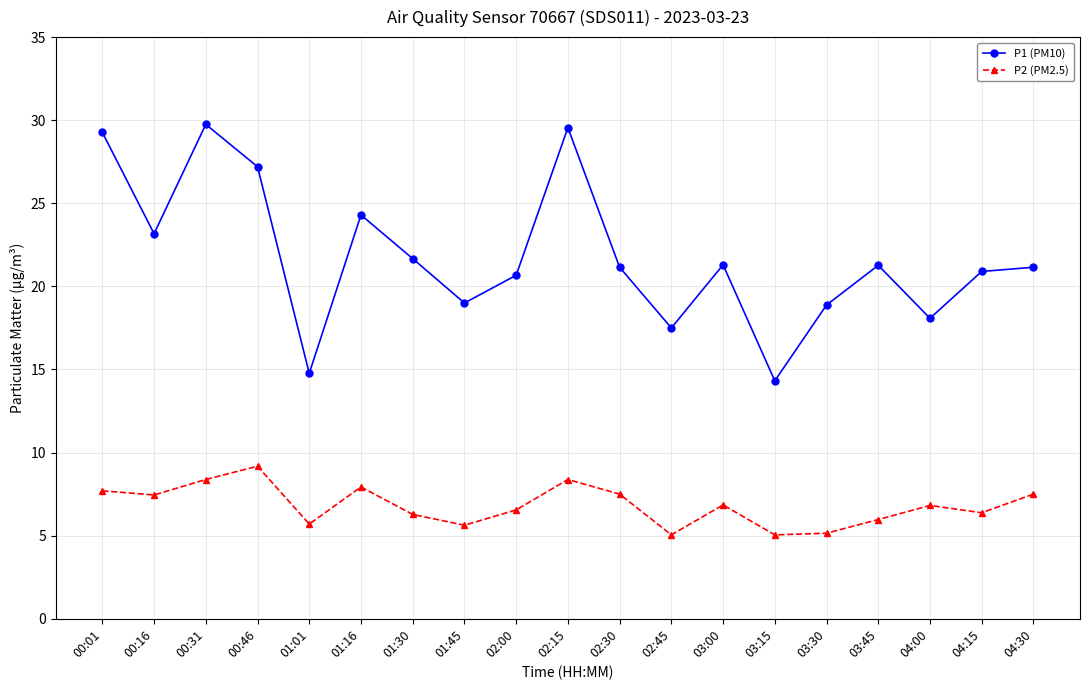

Where does the P2 (PM2.5) series first go above 6?

00:01